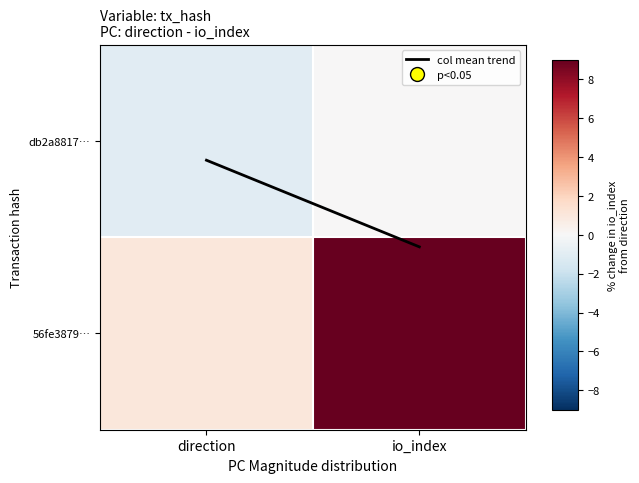

What is the spread (max minus min) of values at direction?

2.0